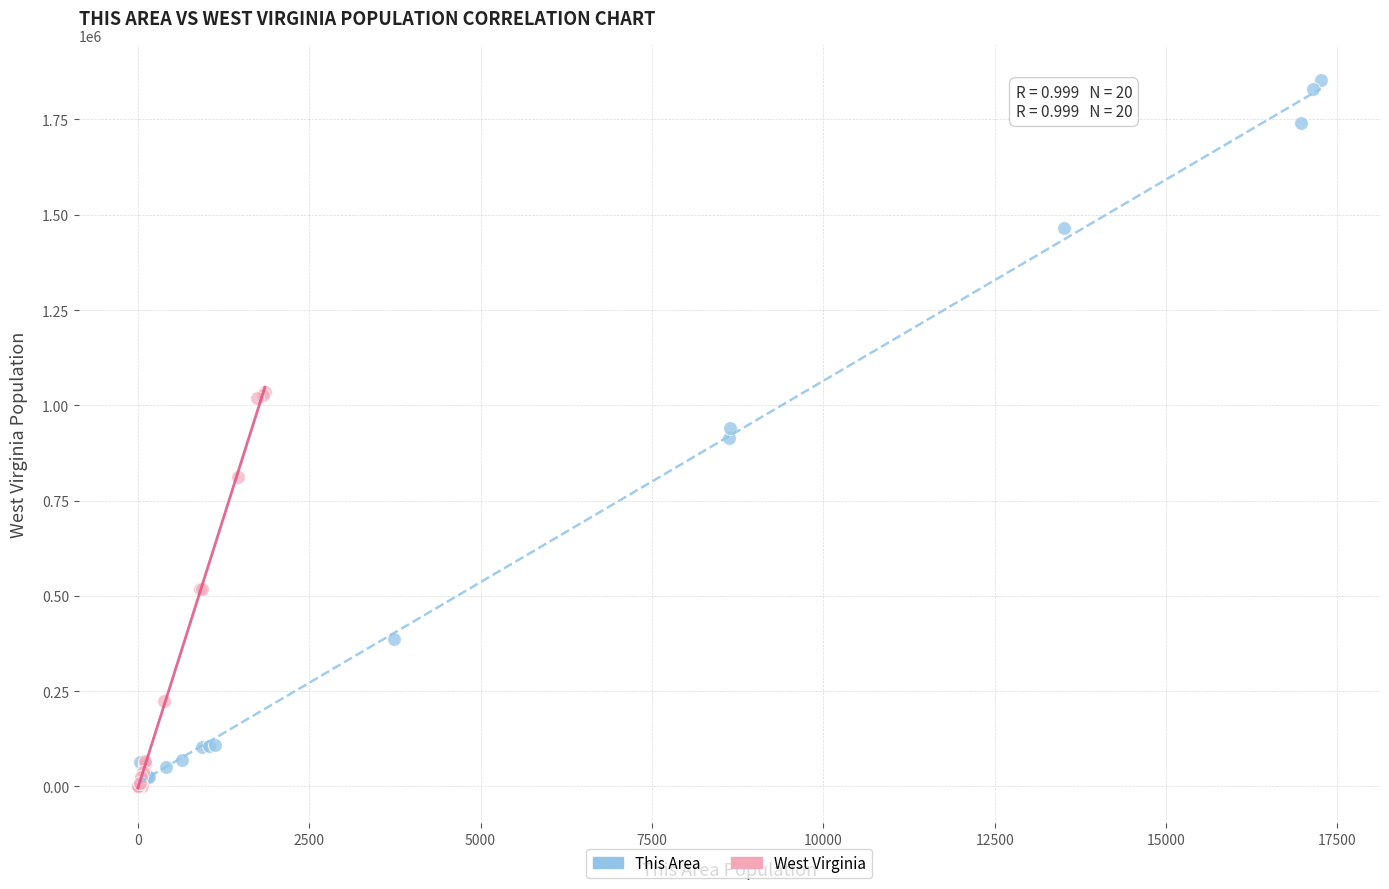

Which series has the widest spread of Y values?

This Area